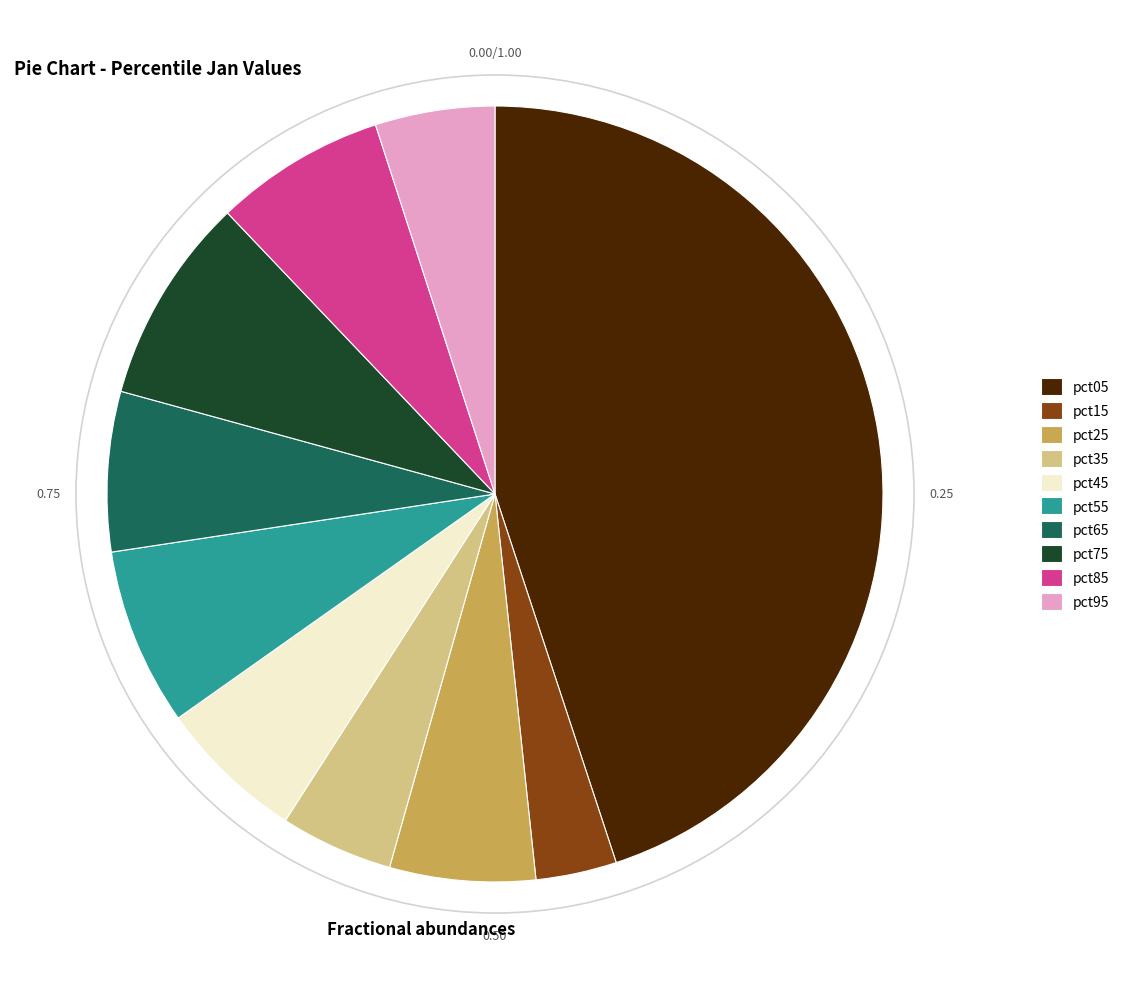

Do pct15 and pct65 together represent more than half of the pie?

No